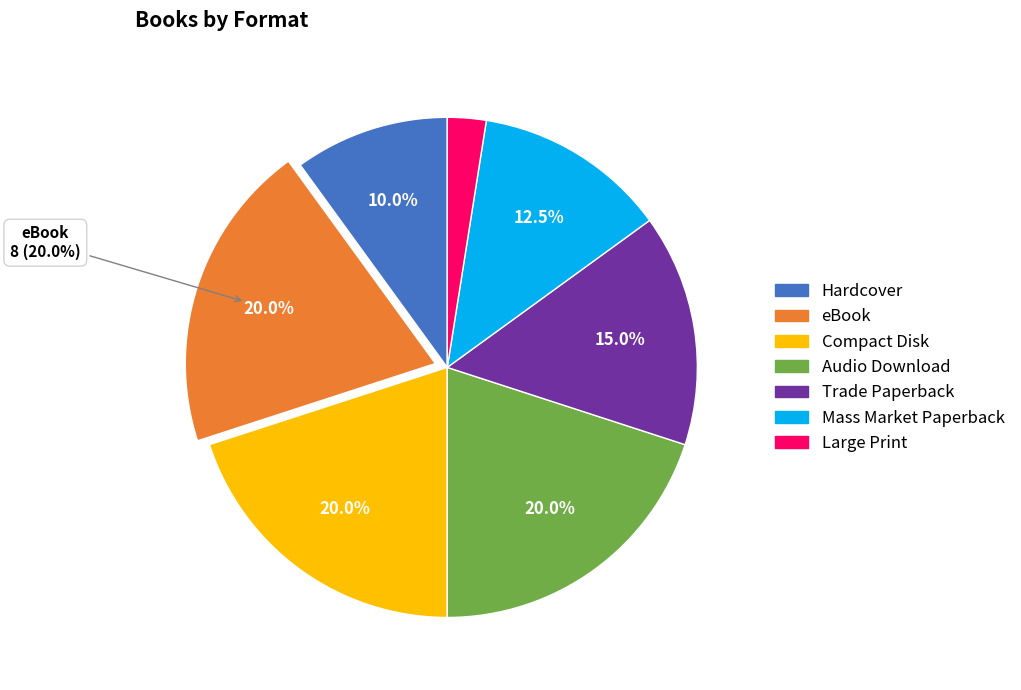

What is the total percentage of Trade Paperback and Mass Market Paperback?

27.5%